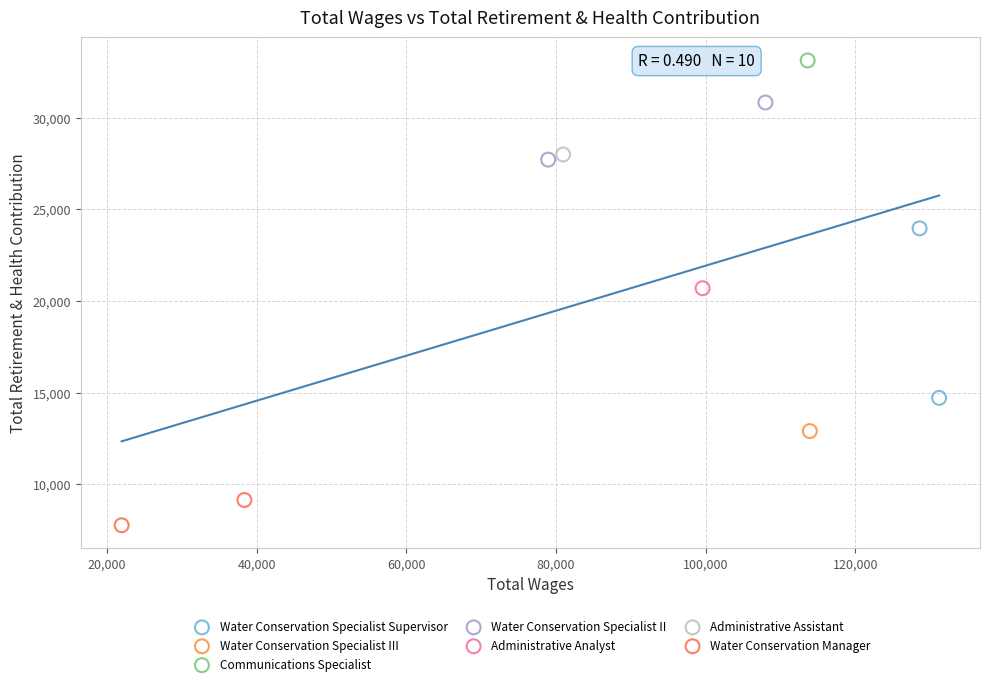

What are all the series names shown in the legend?

Water Conservation Specialist Supervisor, Water Conservation Specialist III, Communications Specialist, Water Conservation Specialist II, Administrative Analyst, Administrative Assistant, Water Conservation Manager